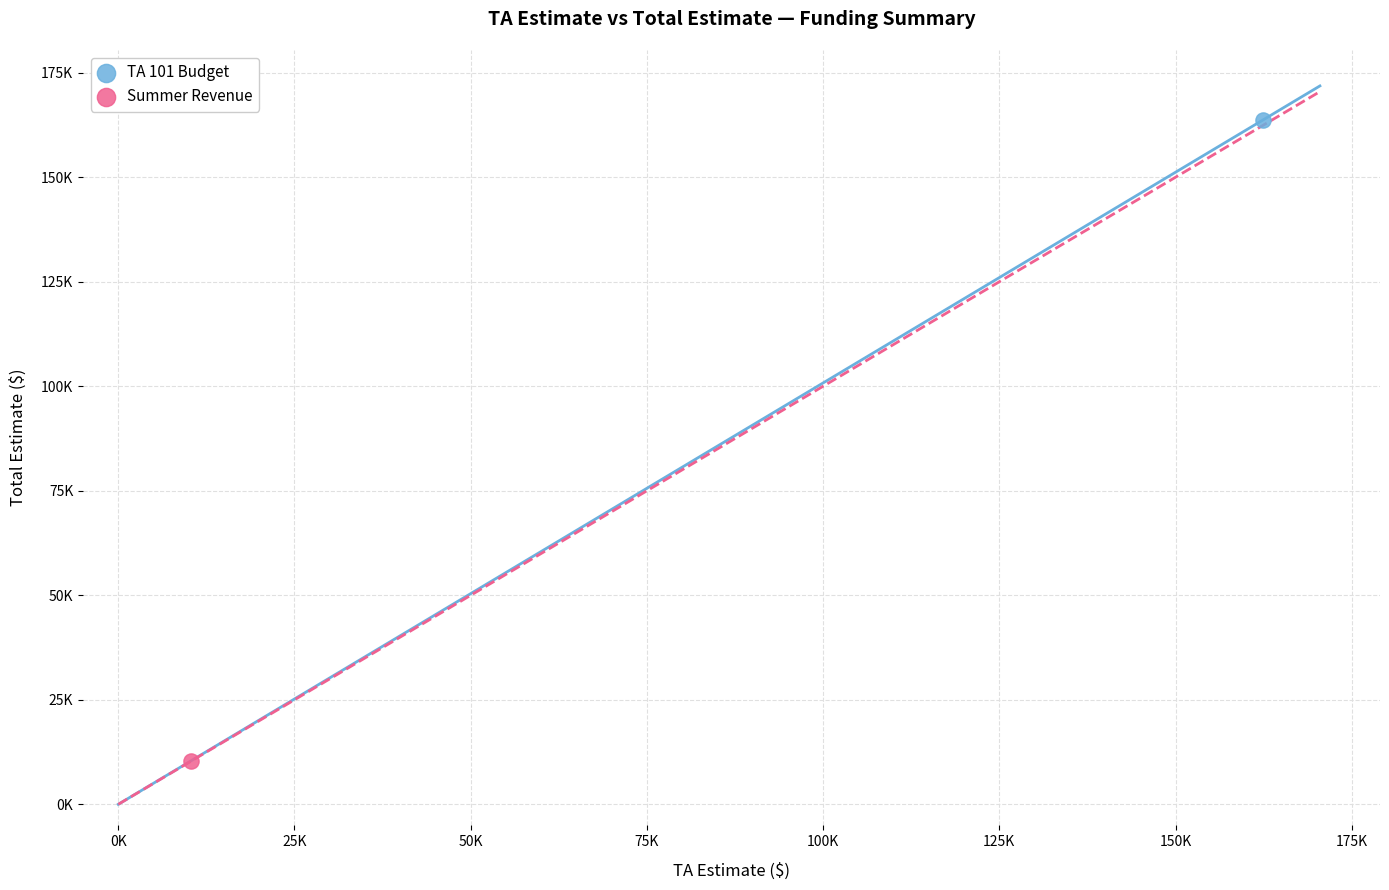

Which series contains the highest Y value?

TA 101 Budget